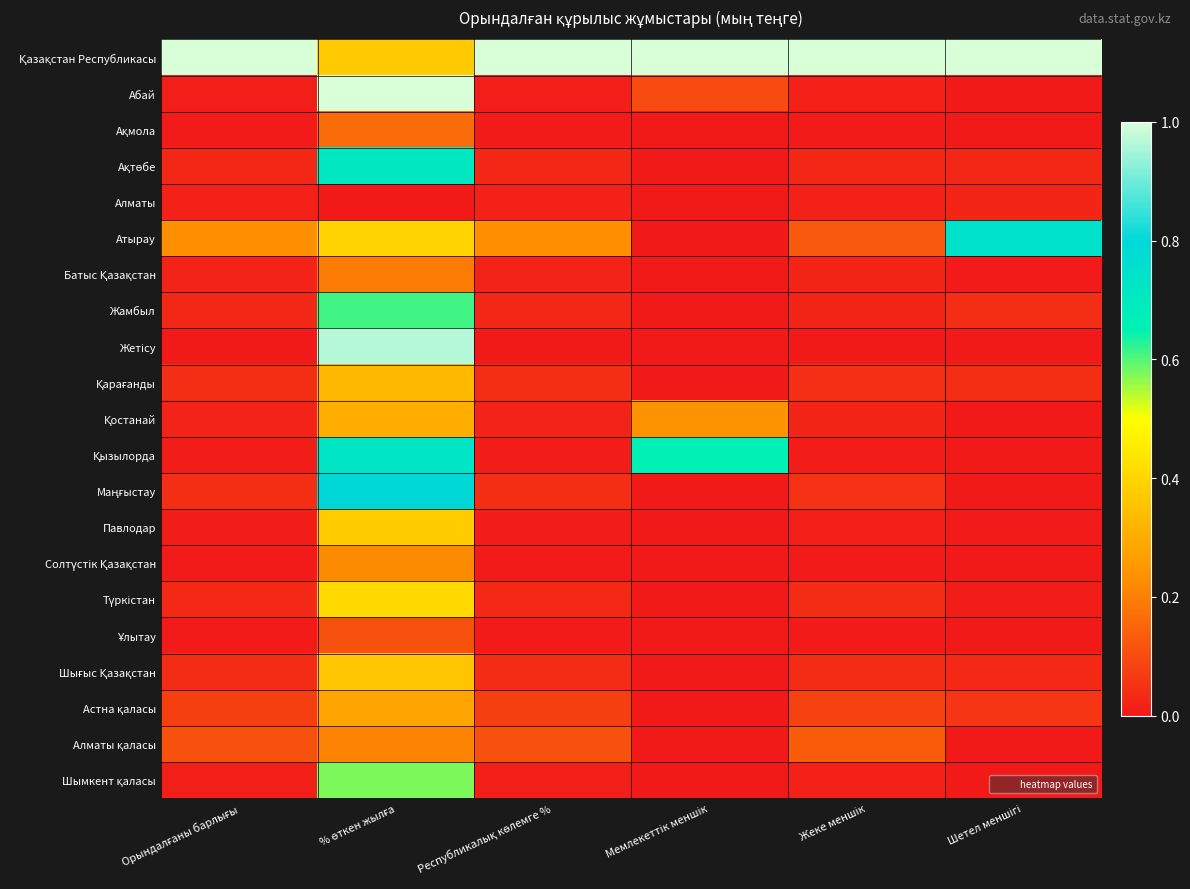

Count the number of data series in this chart.

21